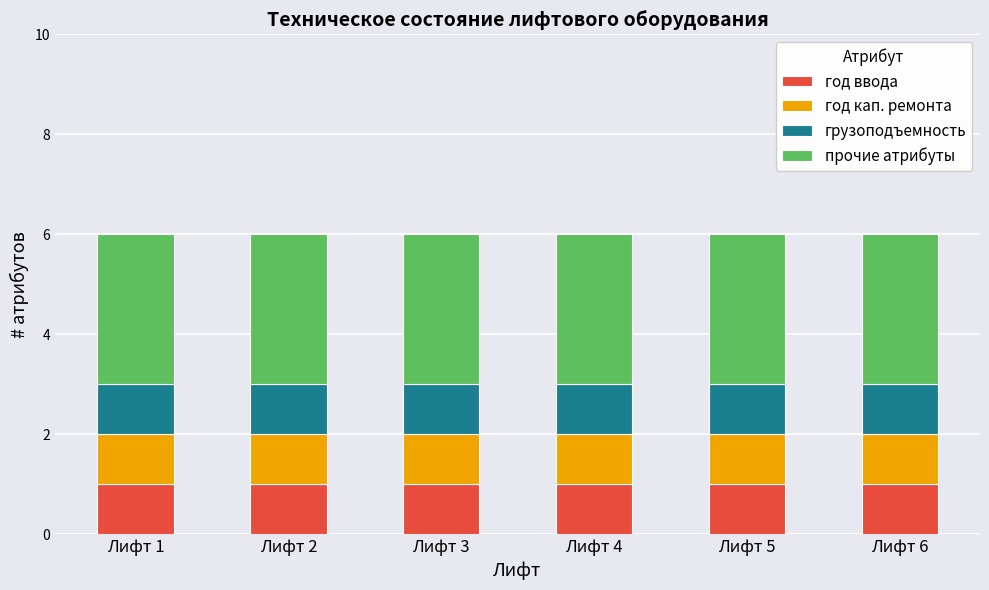

How many bars are there in total?

6